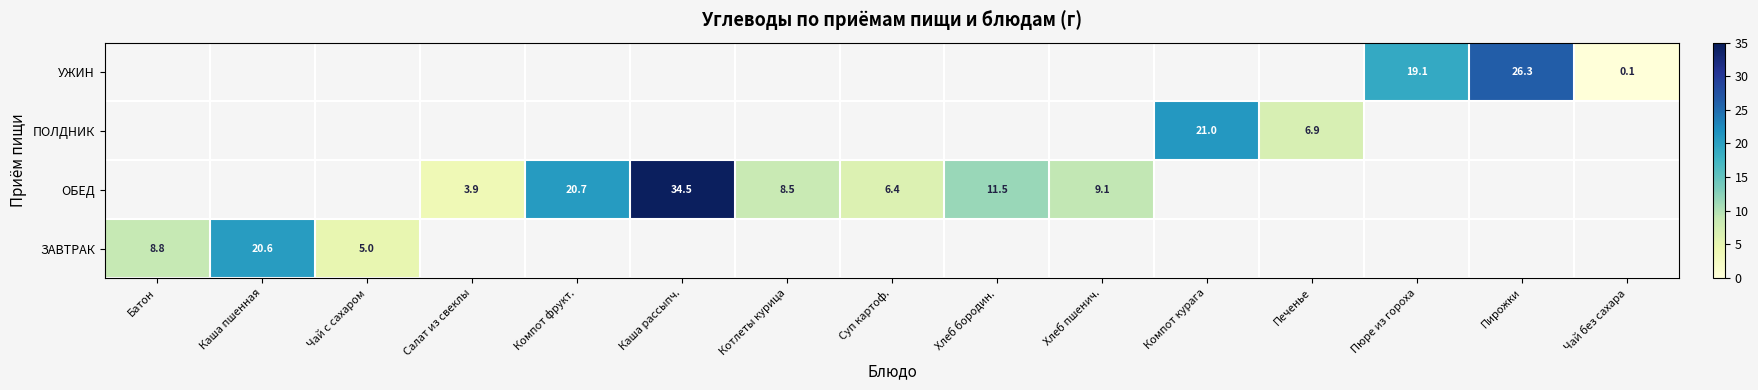

The ОБЕД series shows 27.9 at Компот фрукт.. True or false?

False